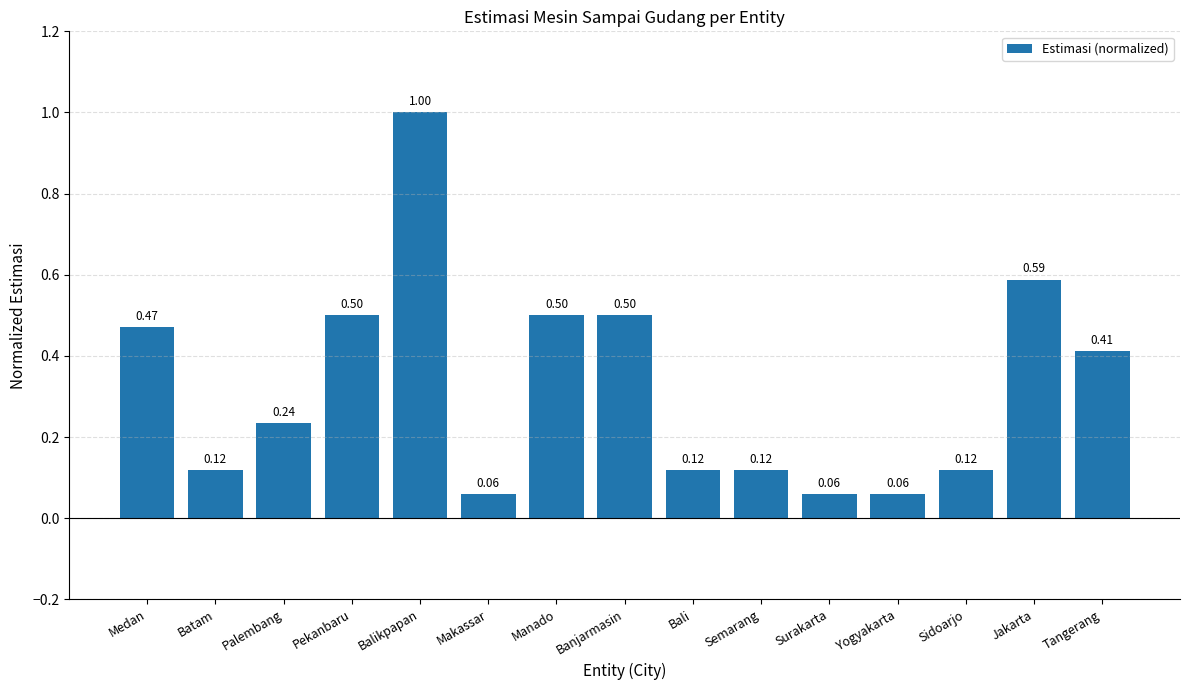

What is the sum of the values at Batam and Jakarta?

0.7